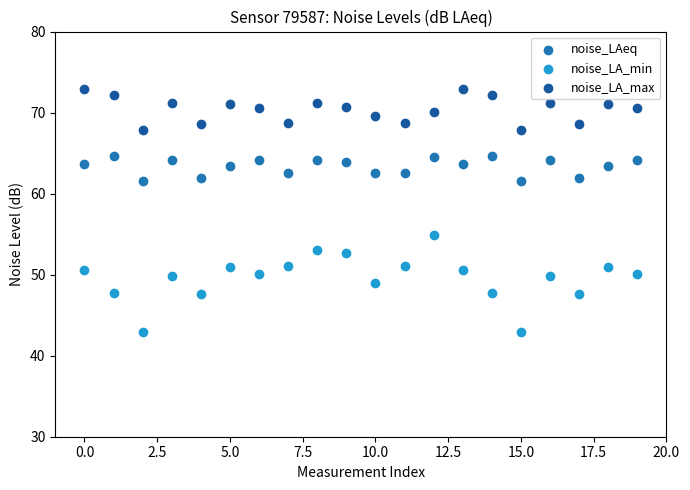

Which series contains the highest Y value?

noise_LA_max